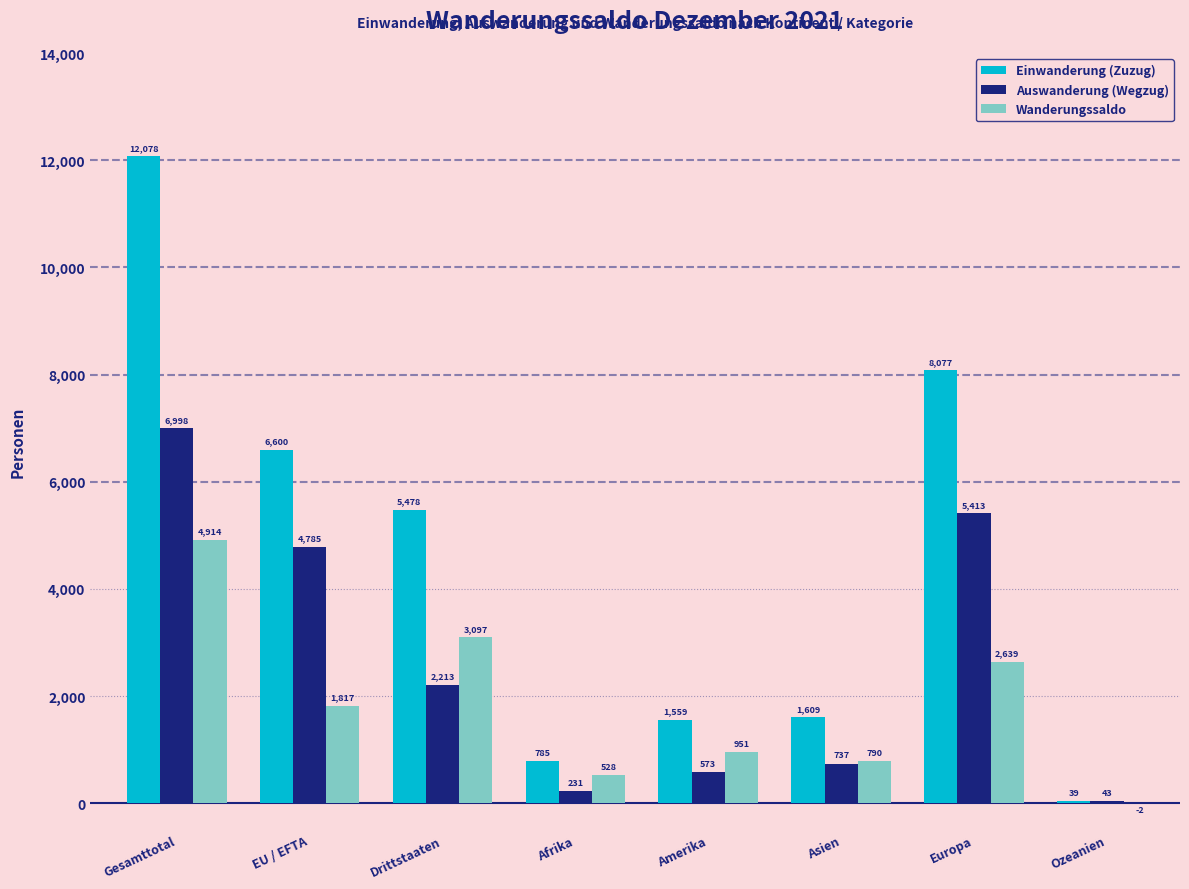

Which series changed the most between Afrika and Europa?

Einwanderung (Zuzug)